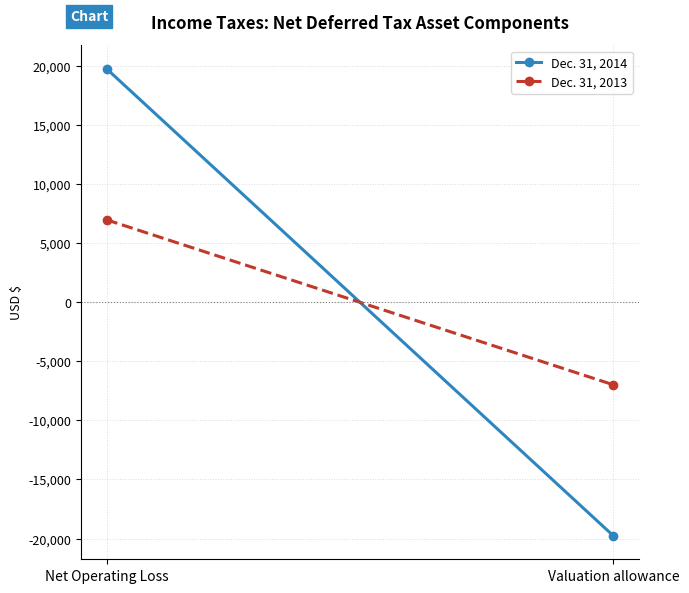

Rank the categories by Dec. 31, 2014 value from highest to lowest.

Net Operating Loss, Valuation allowance